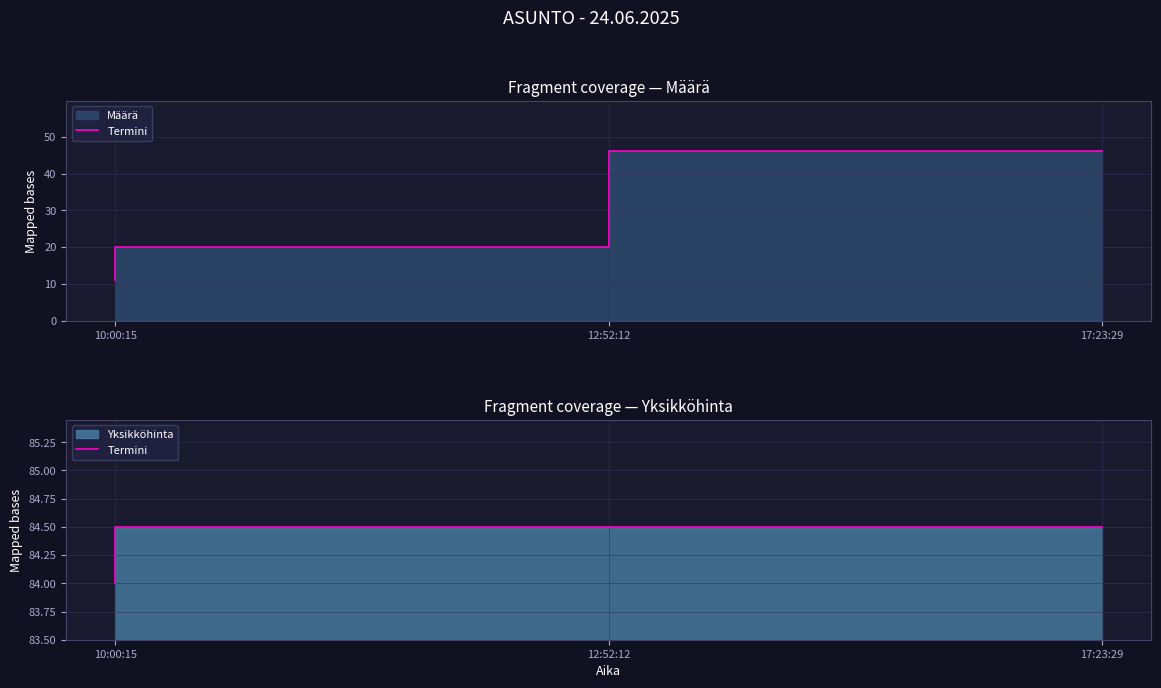

Is it true that the value at 12:52:12 is 84.5?

True